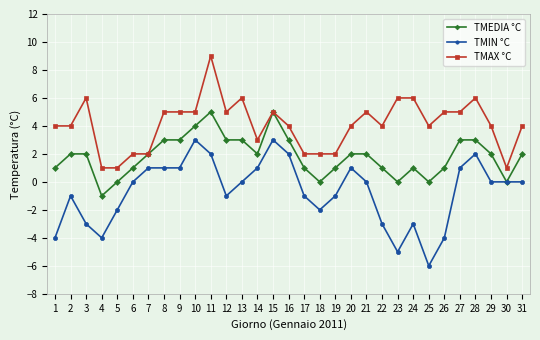

Reading left to right, transcribe all the data shown in this chart.

TMEDIA °C: 1=1	2=2	3=2	4=-1	5=0	6=1	7=2	8=3	9=3	10=4	11=5	12=3	13=3	14=2	15=5	16=3	17=1	18=0	19=1	20=2	21=2	22=1	23=0	24=1	25=0	26=1	27=3	28=3	29=2	30=0	31=2
TMIN °C: 1=-4	2=-1	3=-3	4=-4	5=-2	6=0	7=1	8=1	9=1	10=3	11=2	12=-1	13=0	14=1	15=3	16=2	17=-1	18=-2	19=-1	20=1	21=0	22=-3	23=-5	24=-3	25=-6	26=-4	27=1	28=2	29=0	30=0	31=0
TMAX °C: 1=4	2=4	3=6	4=1	5=1	6=2	7=2	8=5	9=5	10=5	11=9	12=5	13=6	14=3	15=5	16=4	17=2	18=2	19=2	20=4	21=5	22=4	23=6	24=6	25=4	26=5	27=5	28=6	29=4	30=1	31=4